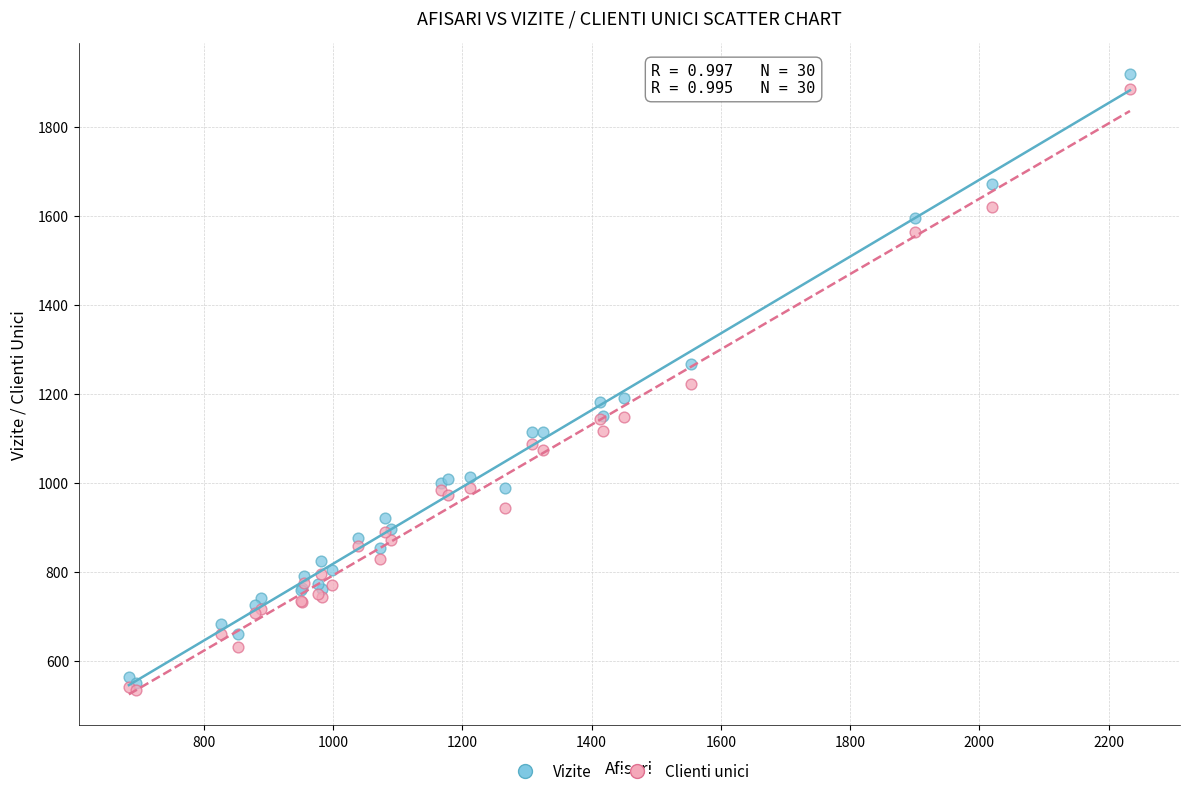

What are all the series names shown in the legend?

Vizite, Clienti unici